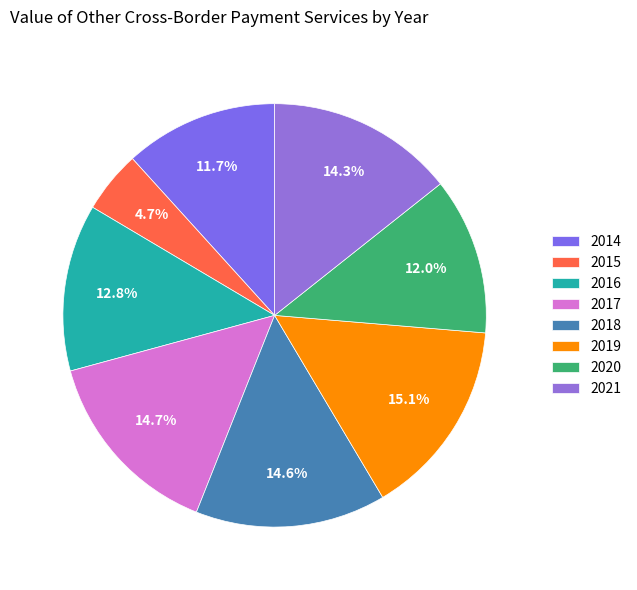

True or false: 2015 accounts for 5% of the total.

True